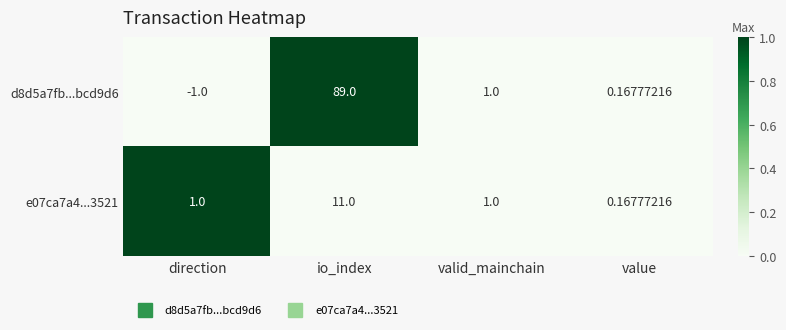

Rank the series at direction from highest to lowest value.

e07ca7a4...3521, d8d5a7fb...bcd9d6